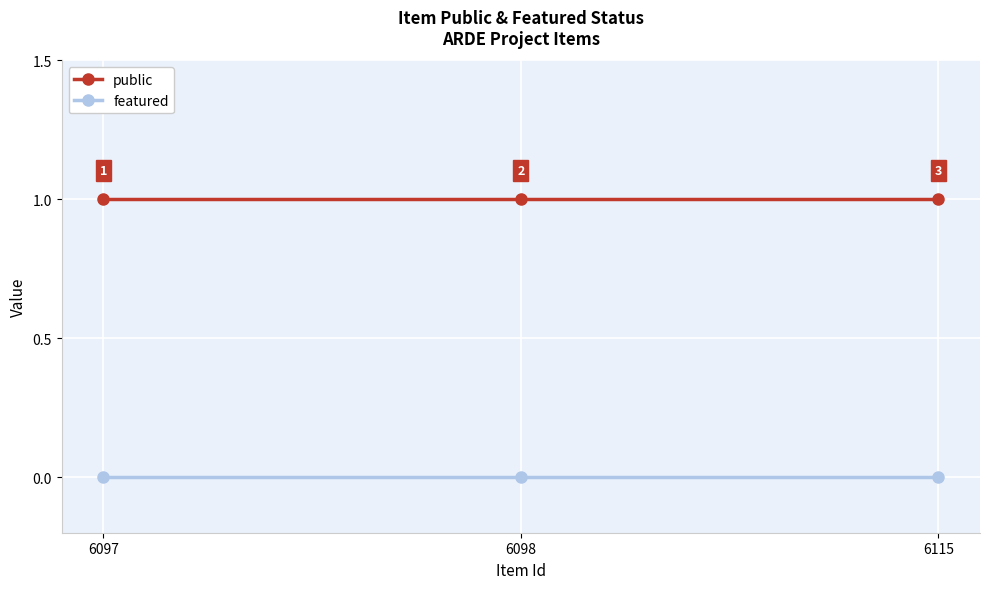

At how many categories does at least one series exceed 0?

3